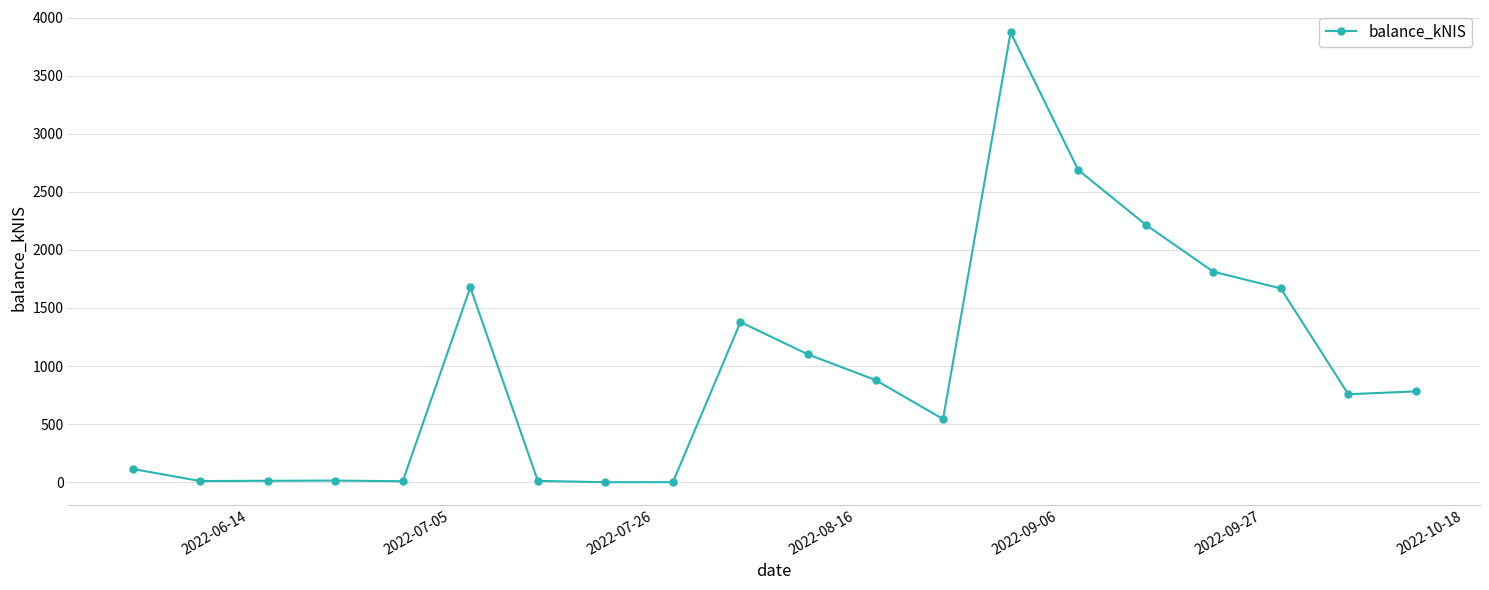

What is the difference between the second highest and minimum values?

2688.4